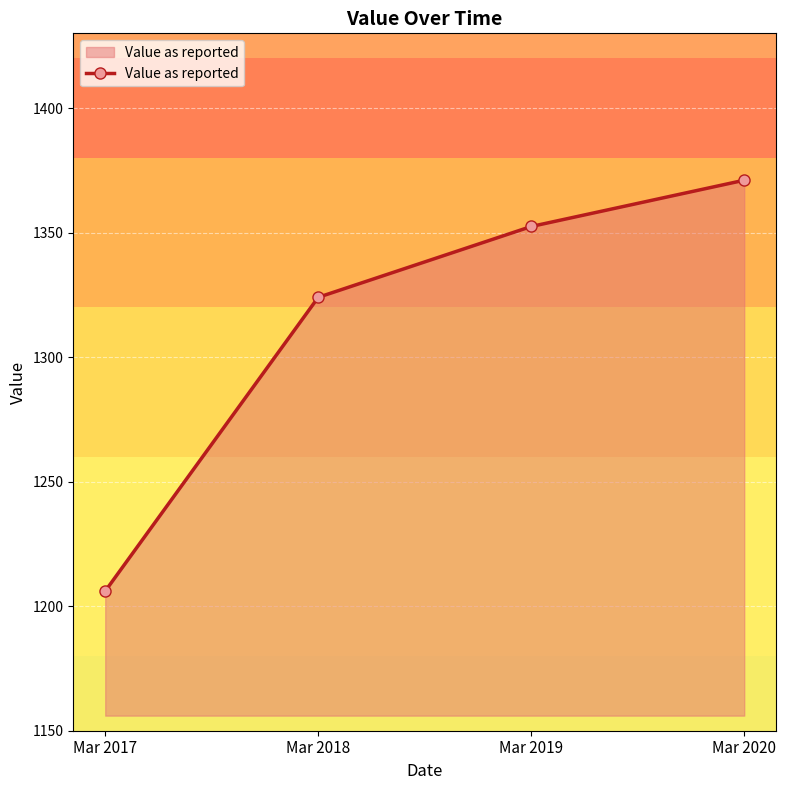

Approximately how many times larger is the value at Mar 2017 compared to Mar 2020?

0.9